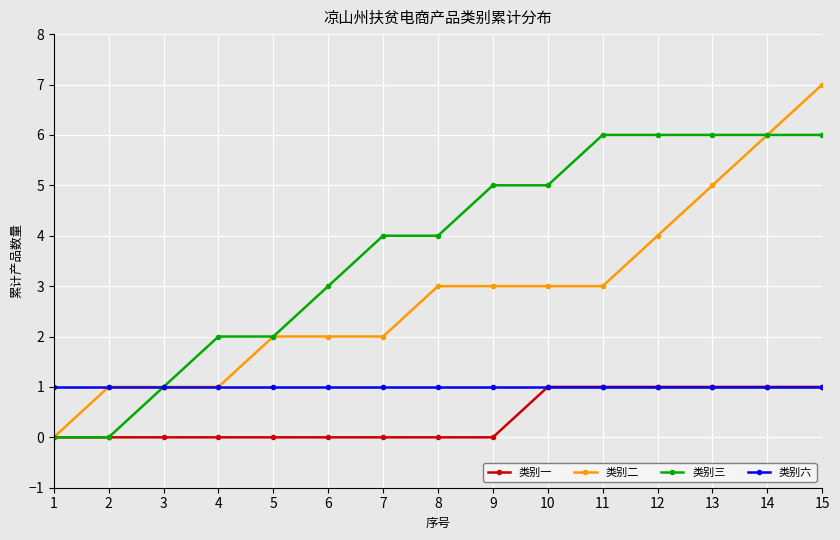

Rank the series by their average value, from highest to lowest.

类别三, 类别二, 类别六, 类别一